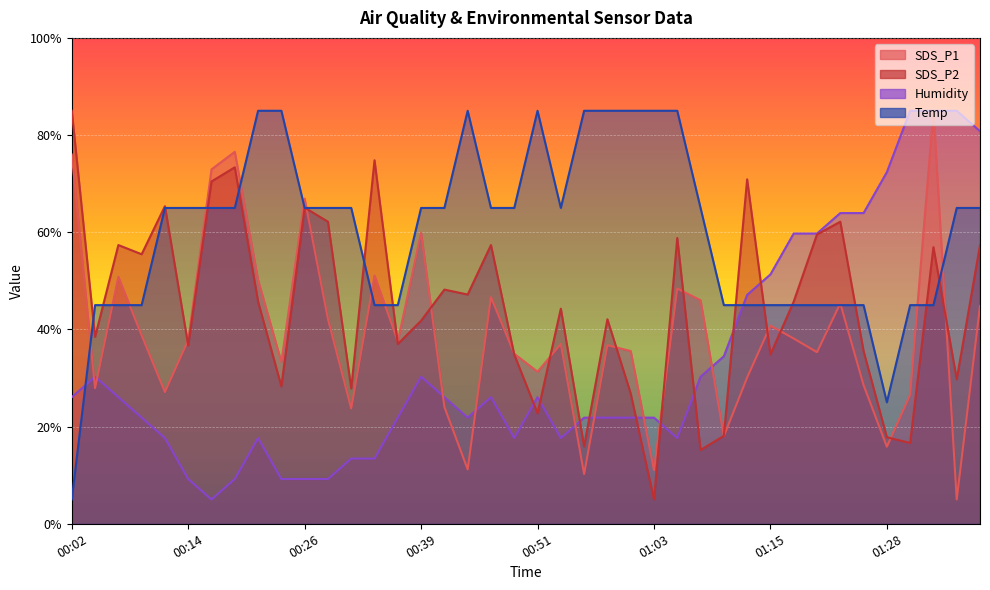

After their last crossing, which series has the higher values: SDS_P1 or Humidity?

Humidity